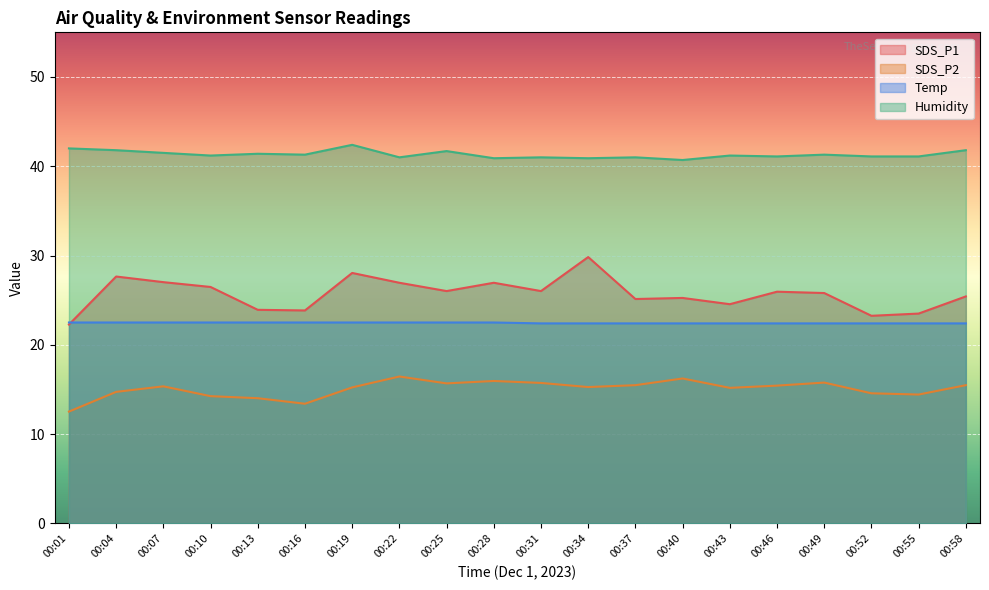

How many distinct data groups are displayed?

4